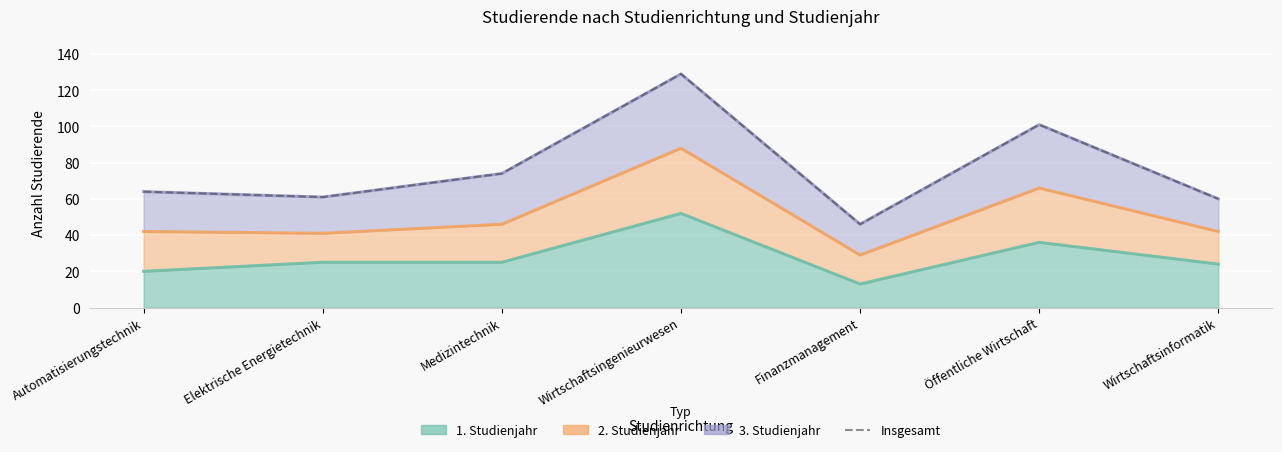

What is the sum of all values?

535